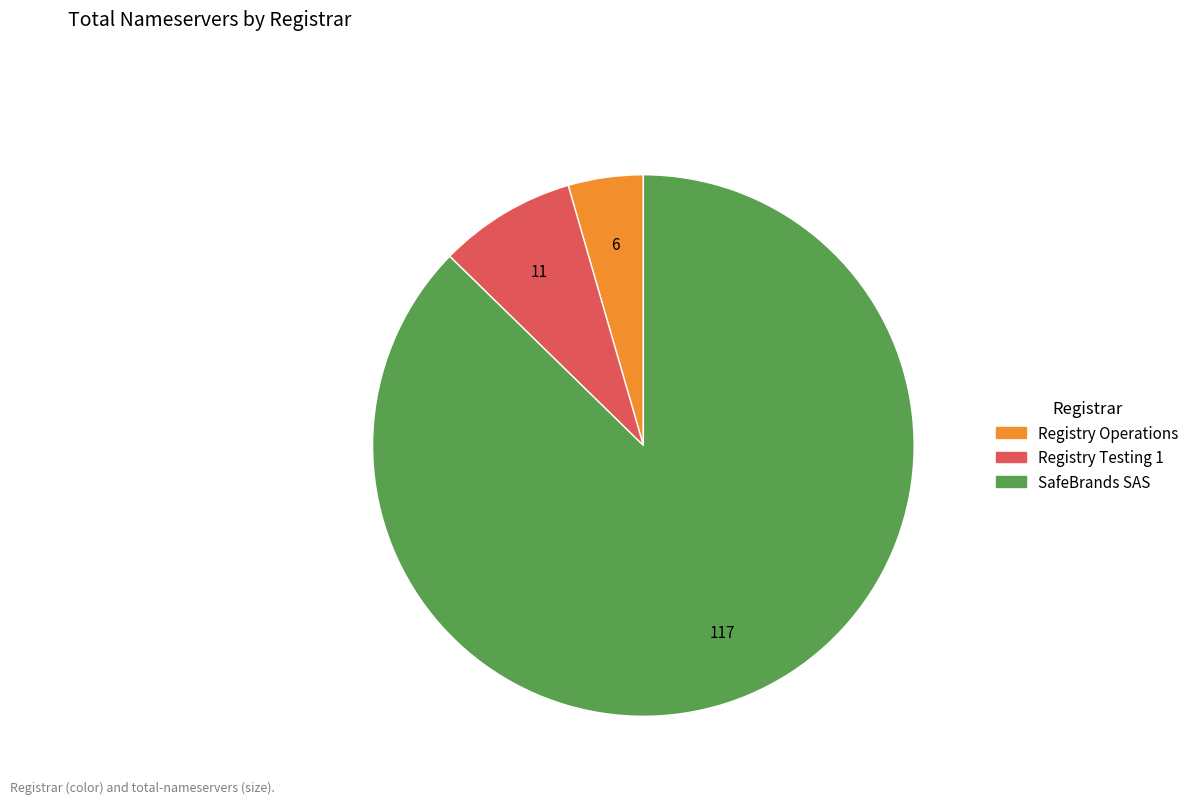

How many segments does this pie chart have?

3